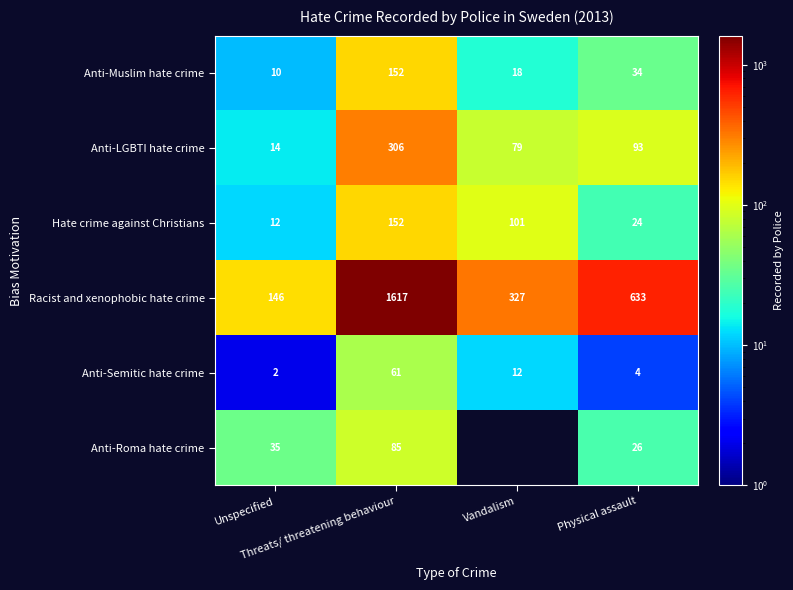

At which category does the chart reach its minimum across all series?

Vandalism